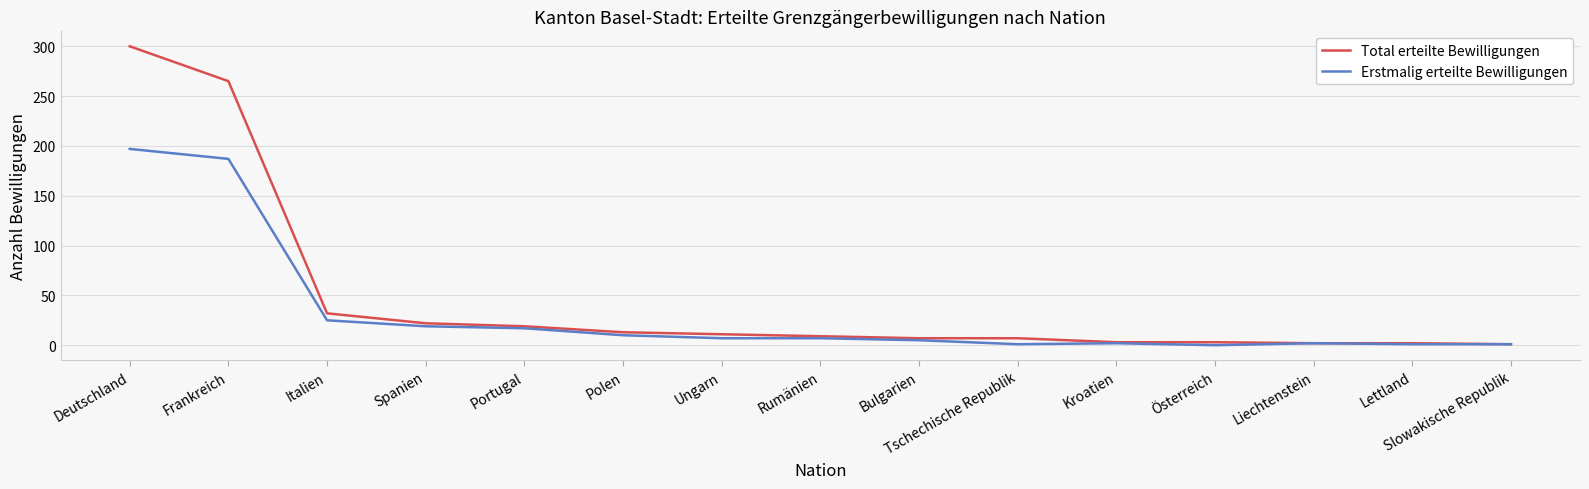

At which label does Total erteilte Bewilligungen first exceed 9?

Deutschland